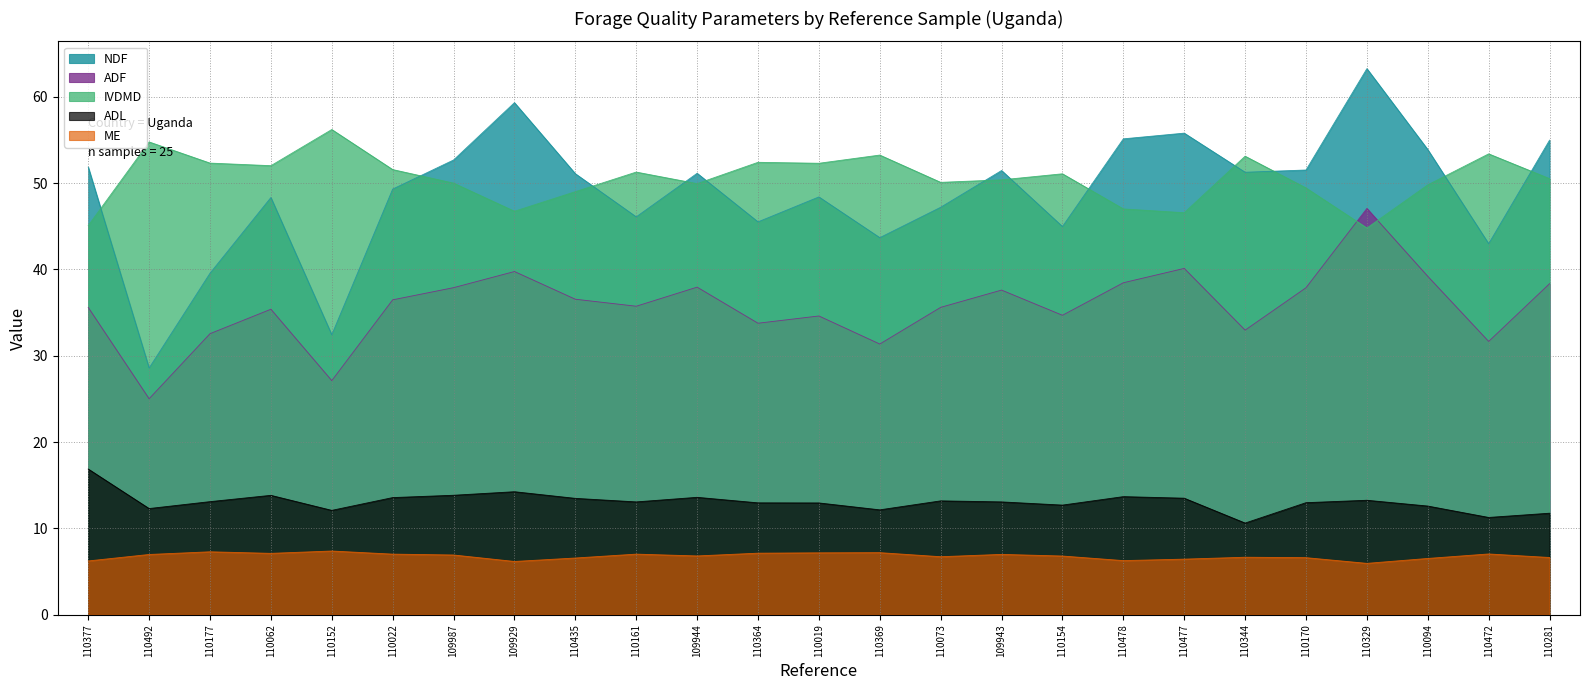

What is the smallest value displayed?

6.0